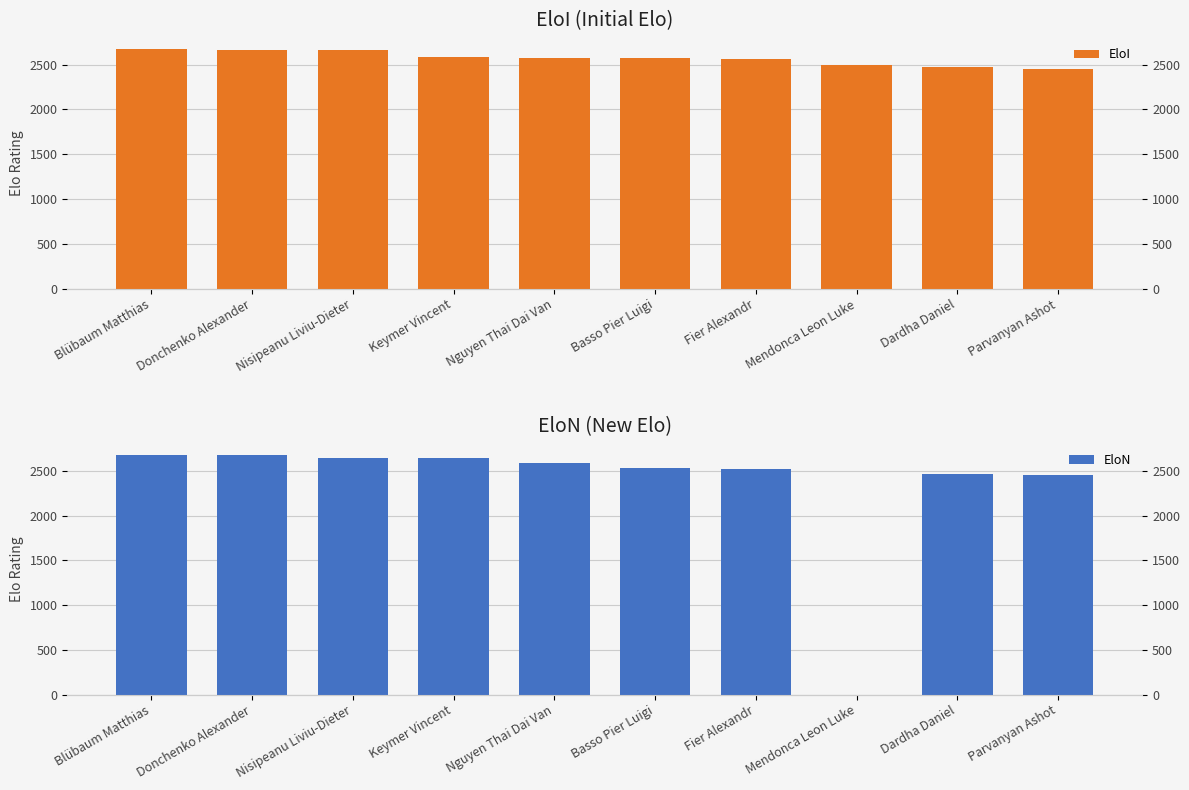

List the series in order of their peak value, highest first.

EloN, EloI